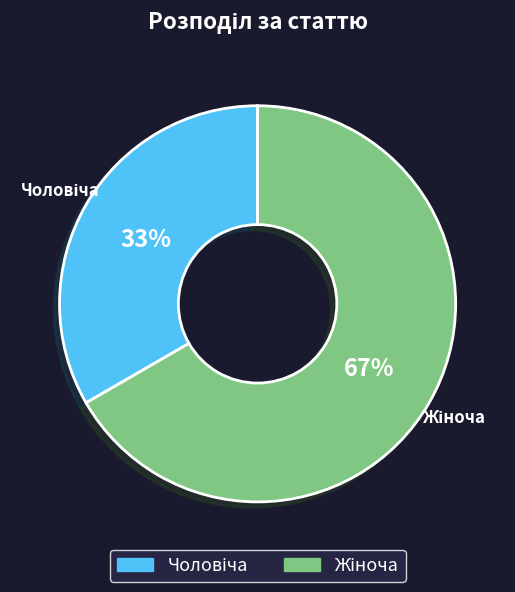

Is there a majority slice in this chart?

Yes